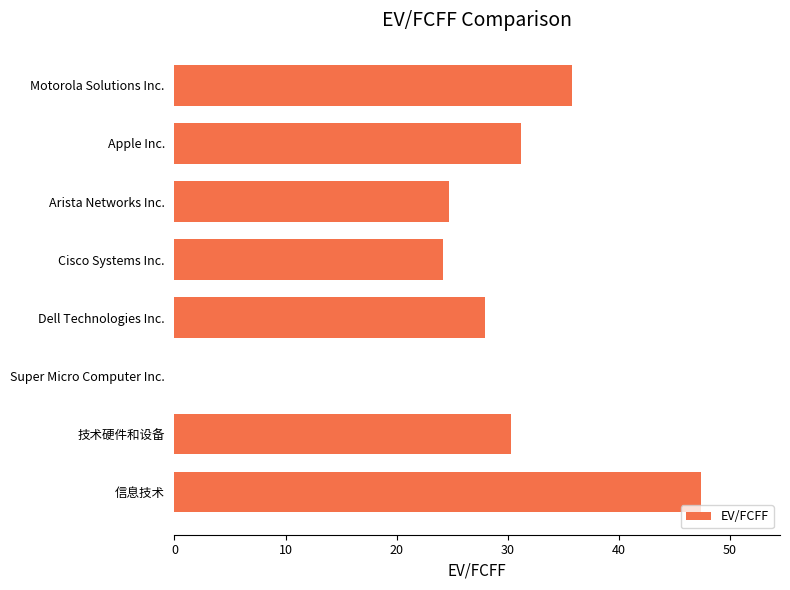

At which label is the value closest to 23?

Cisco Systems Inc.